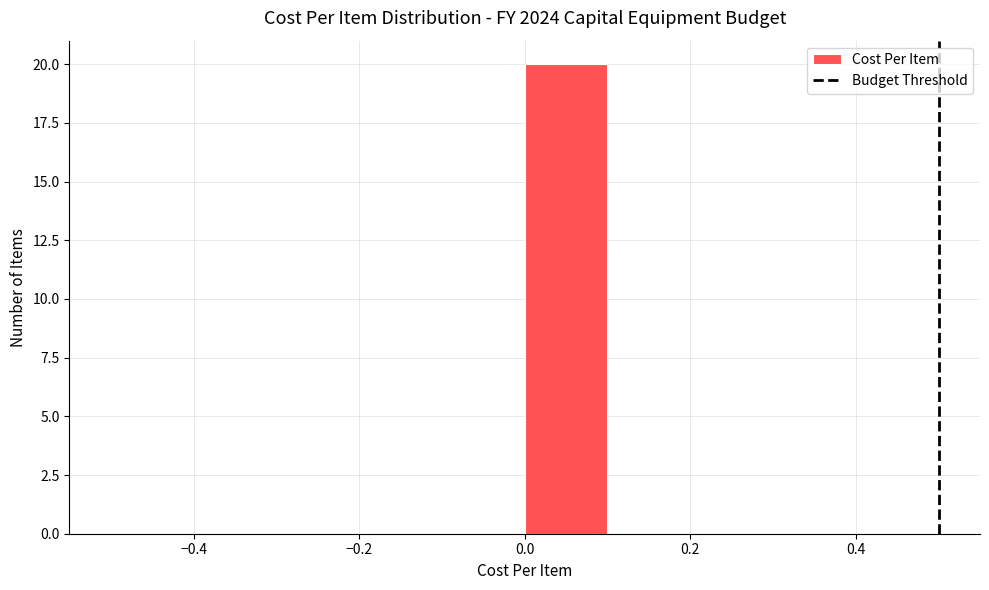

How tall is the bar that spans 0.0 to 0.1 on the x-axis? The values are not printed on the chart, so give them approximately, as read against the axis.

20